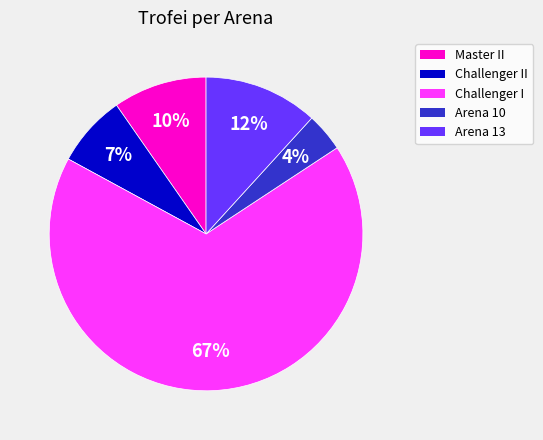

Count the number of slices in the pie.

5